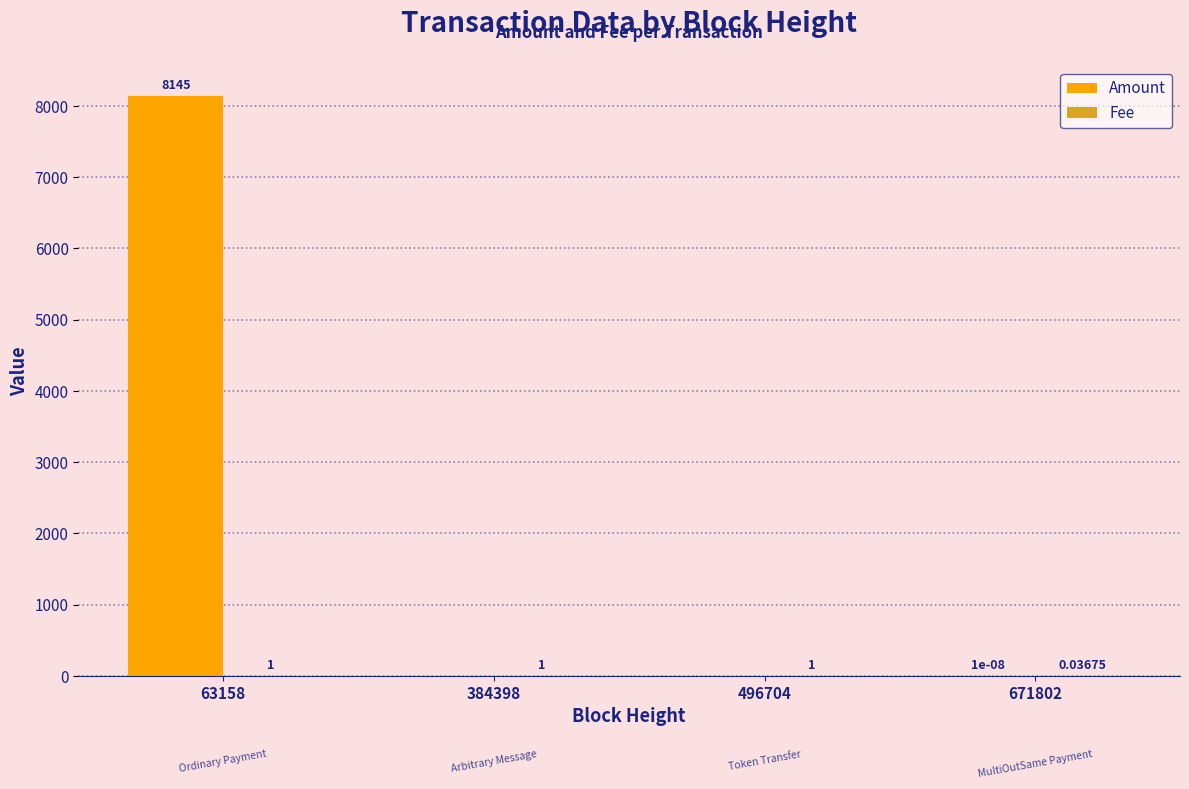

Which series has the largest total across all categories?

Amount